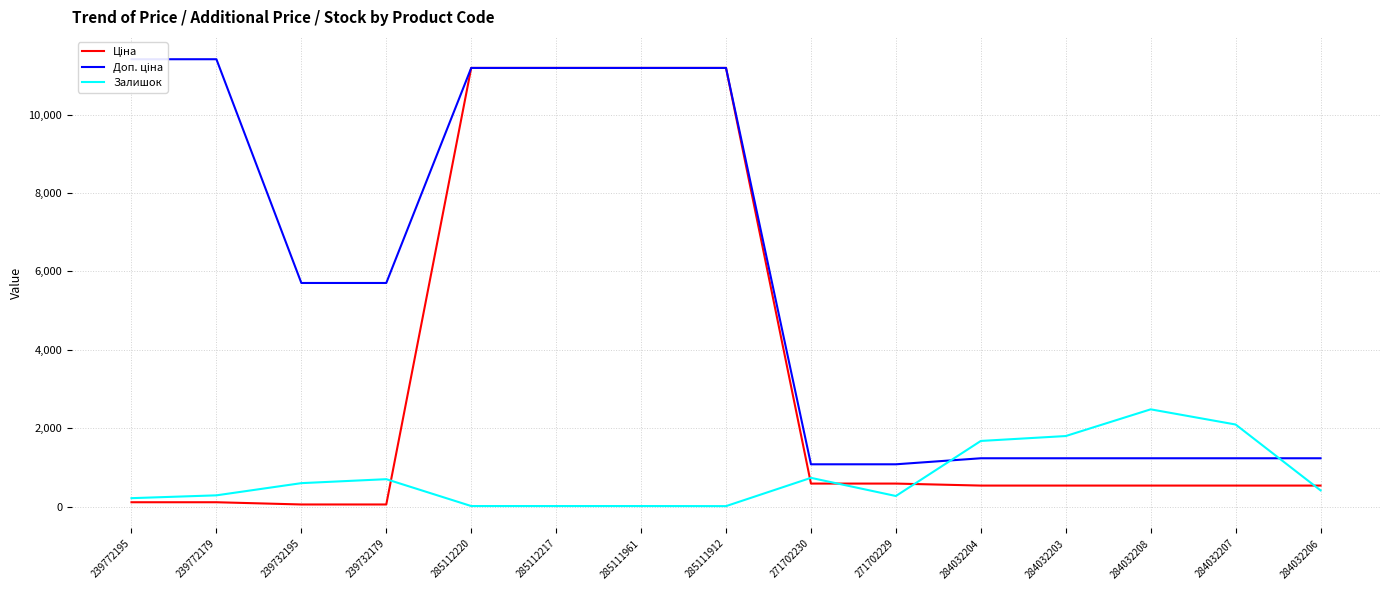

Between 284032208 and 285112217, which is larger?

285112217